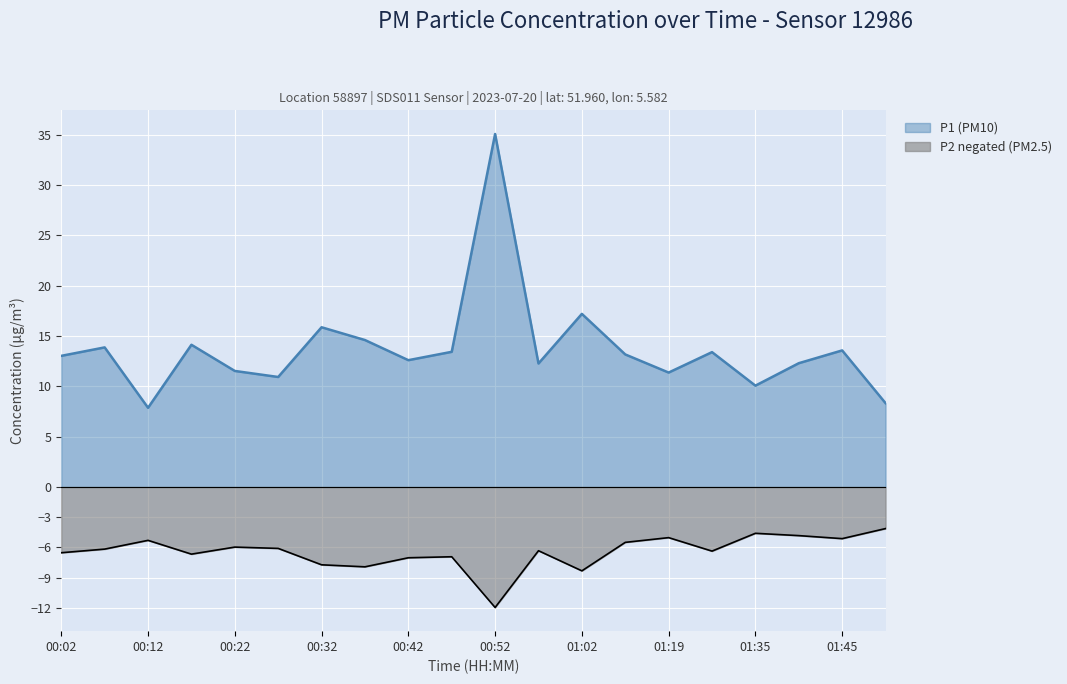

True or false: P2 has more than 0 interior local peaks.

True